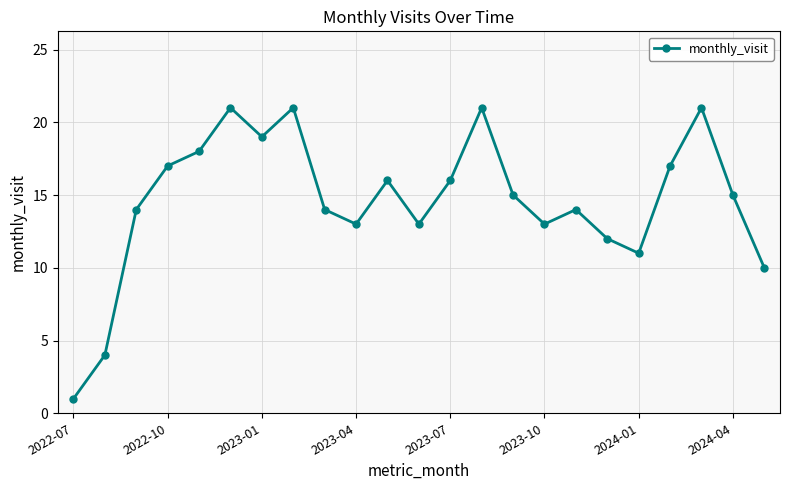

Does the chart display data point markers on the line(s)?

Yes